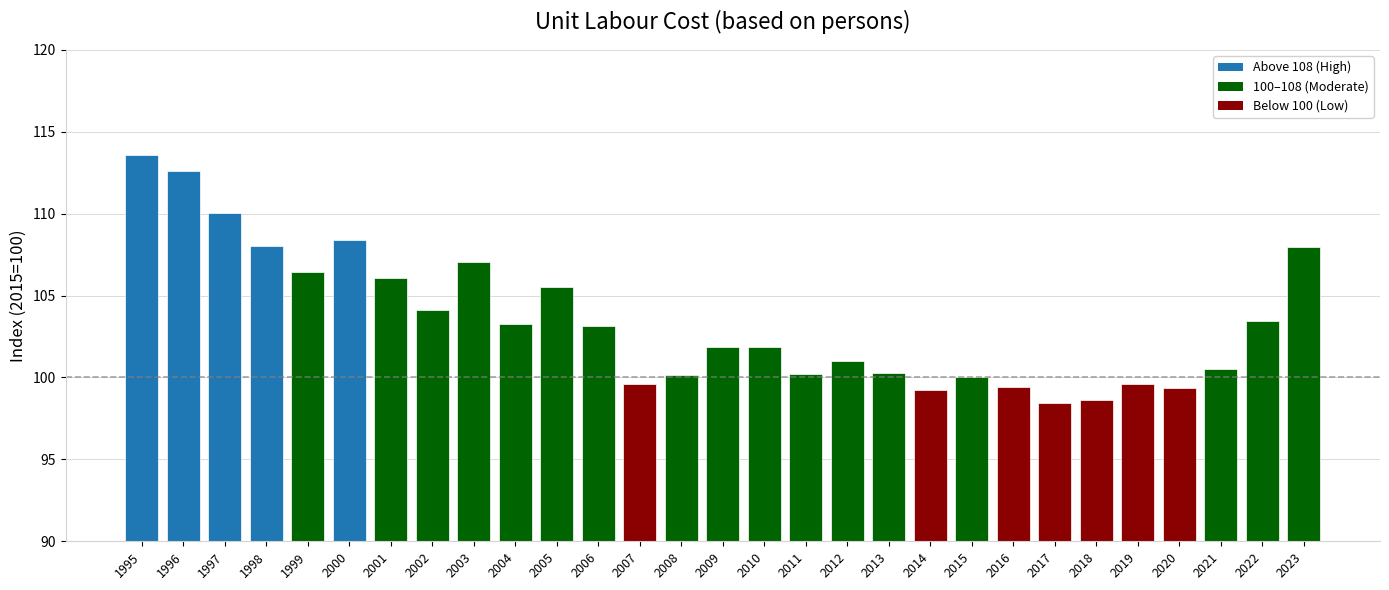

What is the difference between the values at 2007 and 2000?

8.8